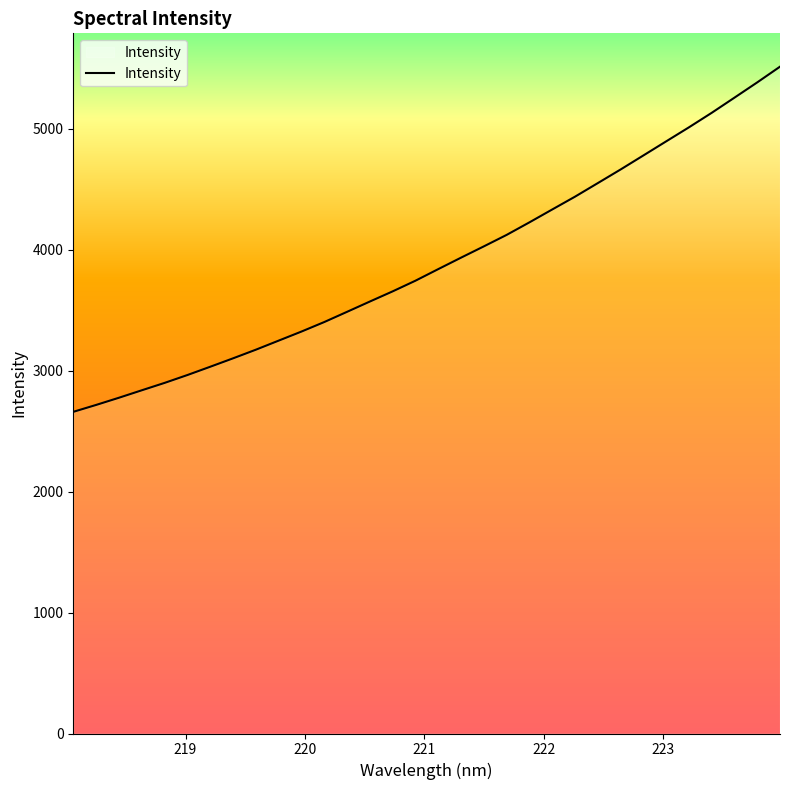

What is the difference between the maximum and minimum values?

2853.4